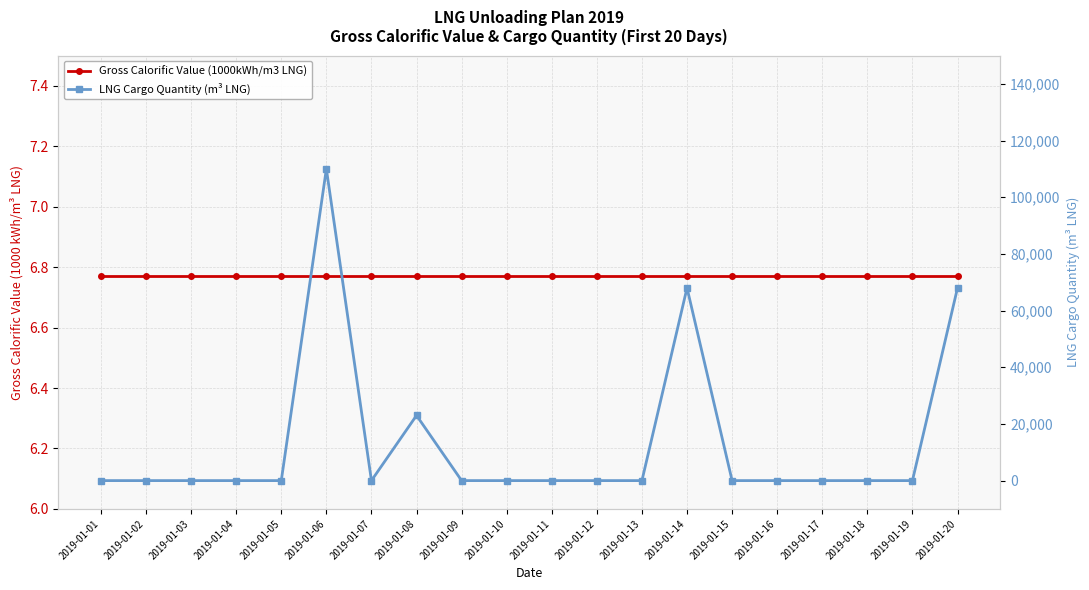

List the series in order of their peak value, highest first.

LNG Cargo Quantity (m³ LNG), Gross Calorific Value (1000kWh/m3 LNG)